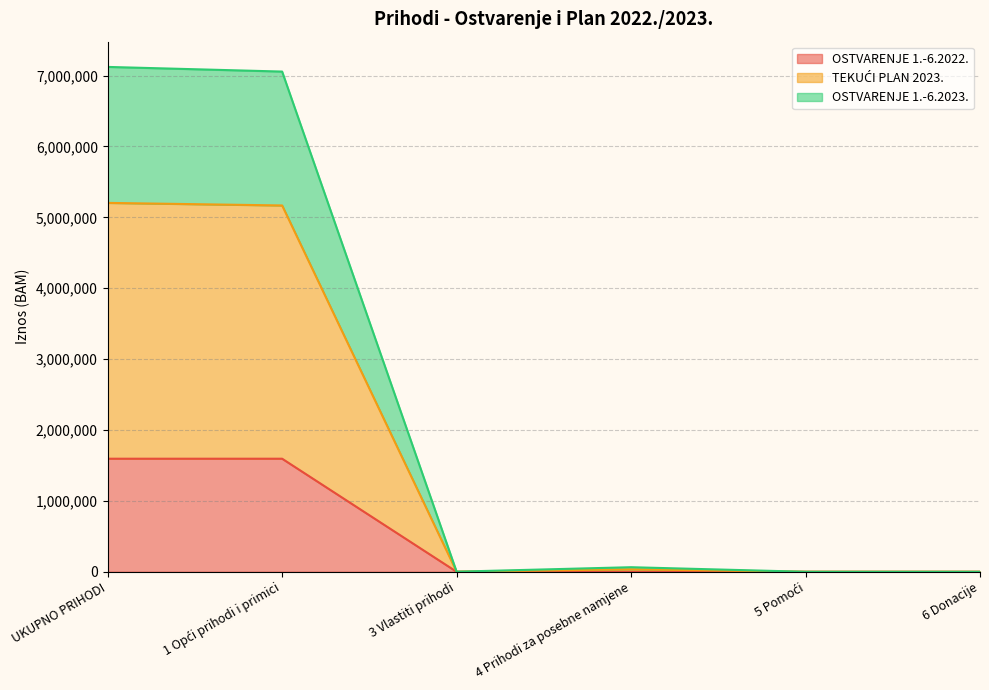

The value of TEKUĆI PLAN 2023. at 4 Prihodi za posebne namjene is 64407.7. True or false?

True